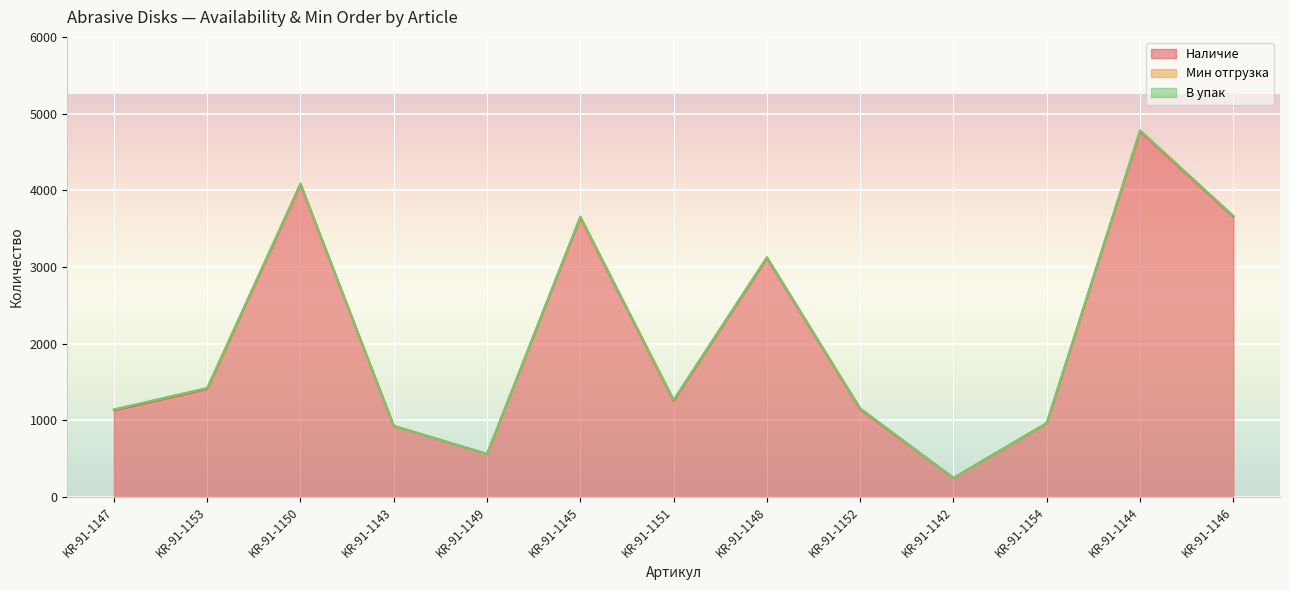

Reading left to right, transcribe all the data shown in this chart.

Наличие: KR-91-1147=1129	KR-91-1153=1409	KR-91-1150=4075	KR-91-1143=925	KR-91-1149=560	KR-91-1145=3644	KR-91-1151=1254	KR-91-1148=3115	KR-91-1152=1143	KR-91-1142=247	KR-91-1154=962	KR-91-1144=4769	KR-91-1146=3654
Мин отгрузка: KR-91-1147=10	KR-91-1153=10	KR-91-1150=10	KR-91-1143=0	KR-91-1149=0	KR-91-1145=10	KR-91-1151=10	KR-91-1148=10	KR-91-1152=10	KR-91-1142=0	KR-91-1154=0	KR-91-1144=10	KR-91-1146=10
В упак: KR-91-1147=1	KR-91-1153=1	KR-91-1150=1	KR-91-1143=1	KR-91-1149=1	KR-91-1145=1	KR-91-1151=1	KR-91-1148=1	KR-91-1152=1	KR-91-1142=1	KR-91-1154=1	KR-91-1144=1	KR-91-1146=1